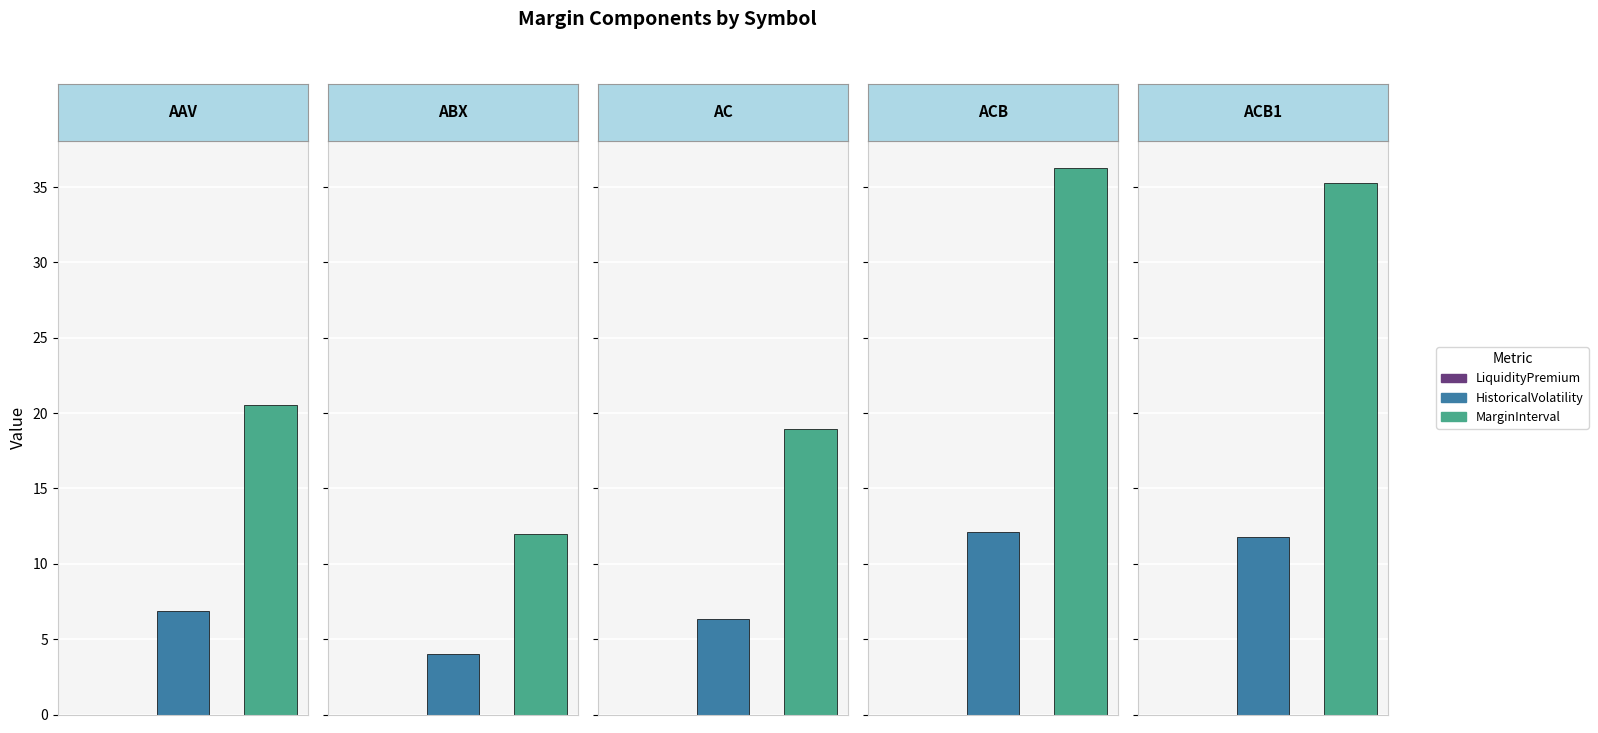

Is the value of HistoricalVolatility at AIM greater than the value of MarginInterval at ACB1?

No